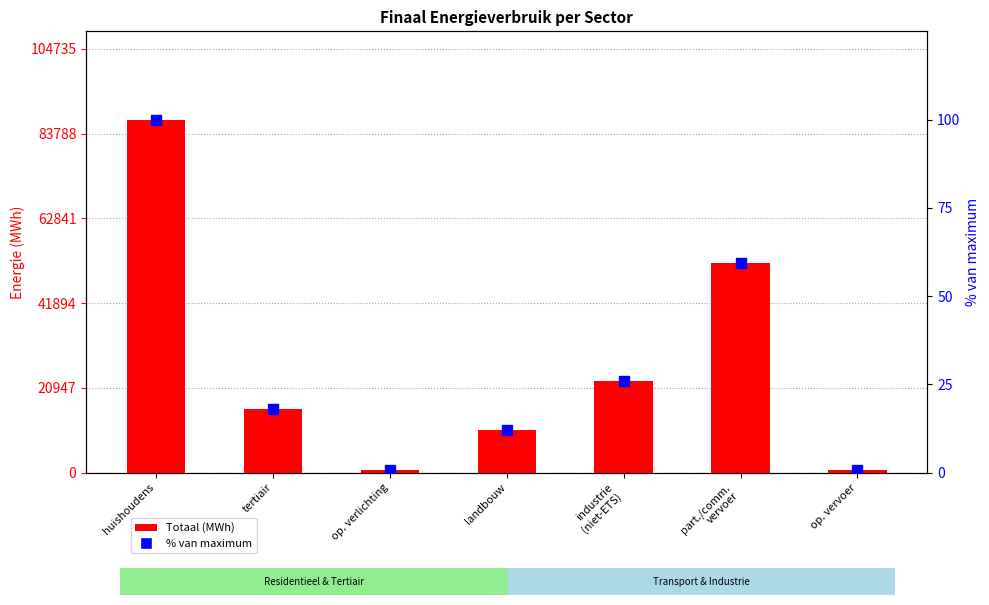

What is the total value across all series at op. verlichting?

618.8